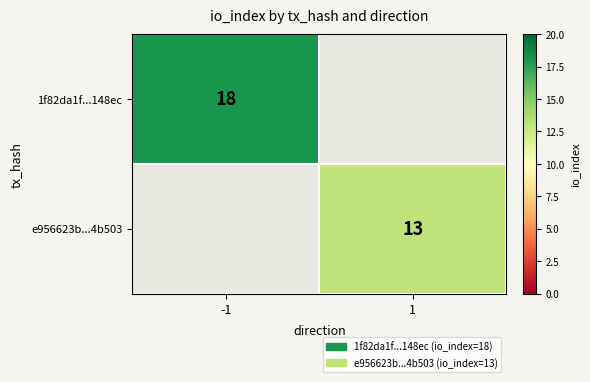

At how many categories does at least one series exceed 15?

1